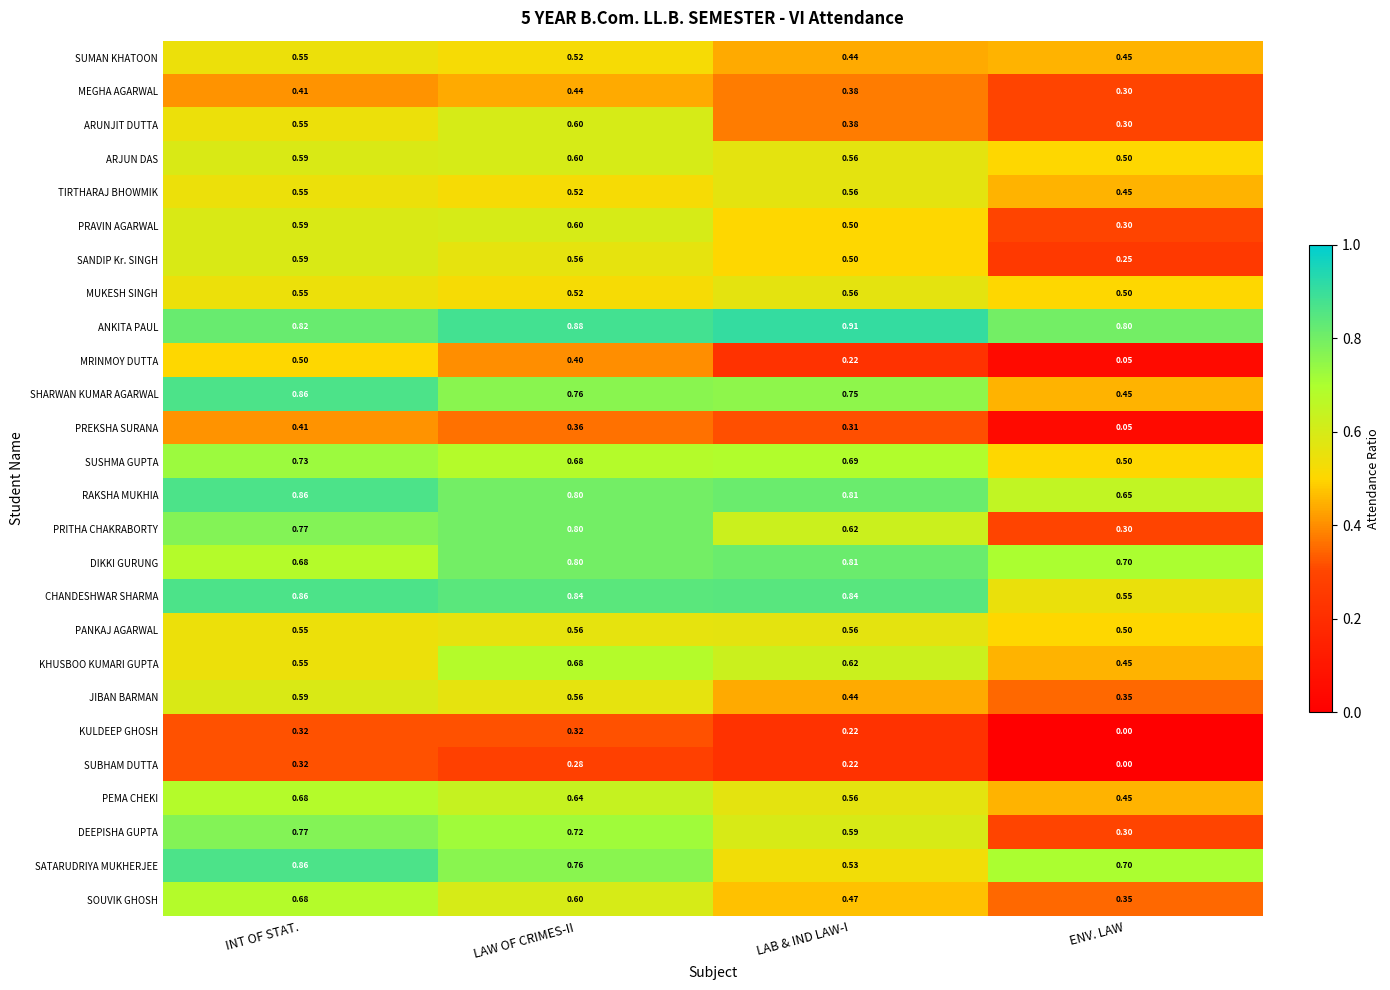

Is the value of PEMA CHEKI at LAB & IND LAW-I greater than the value of MUKESH SINGH at ENV. LAW?

Yes